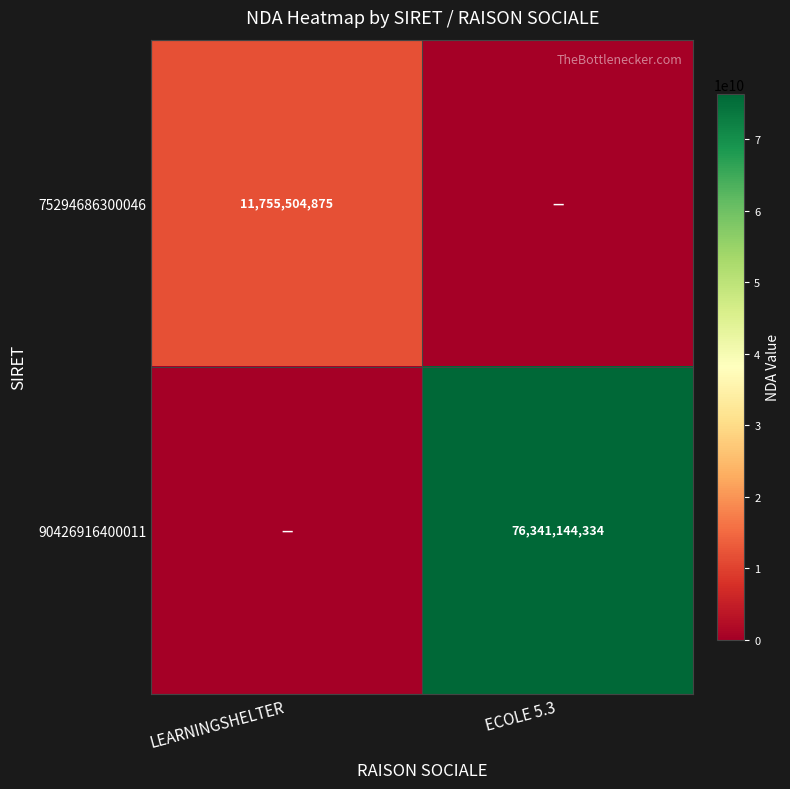

The 90426916400011 series shows 107770203203 at ECOLE 5.3. True or false?

False